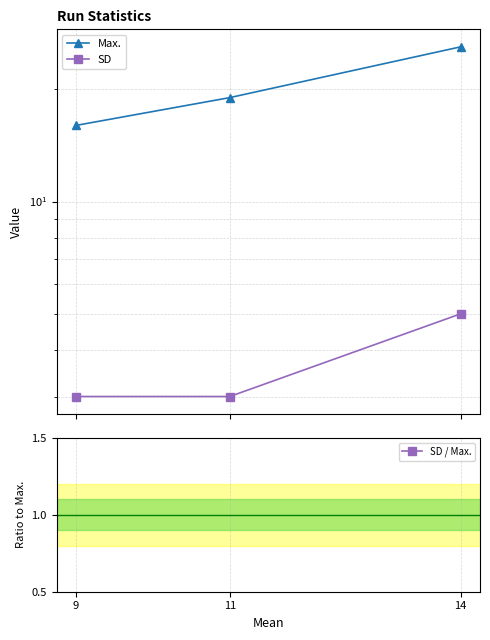

Between 14 and 9, which is larger?

14